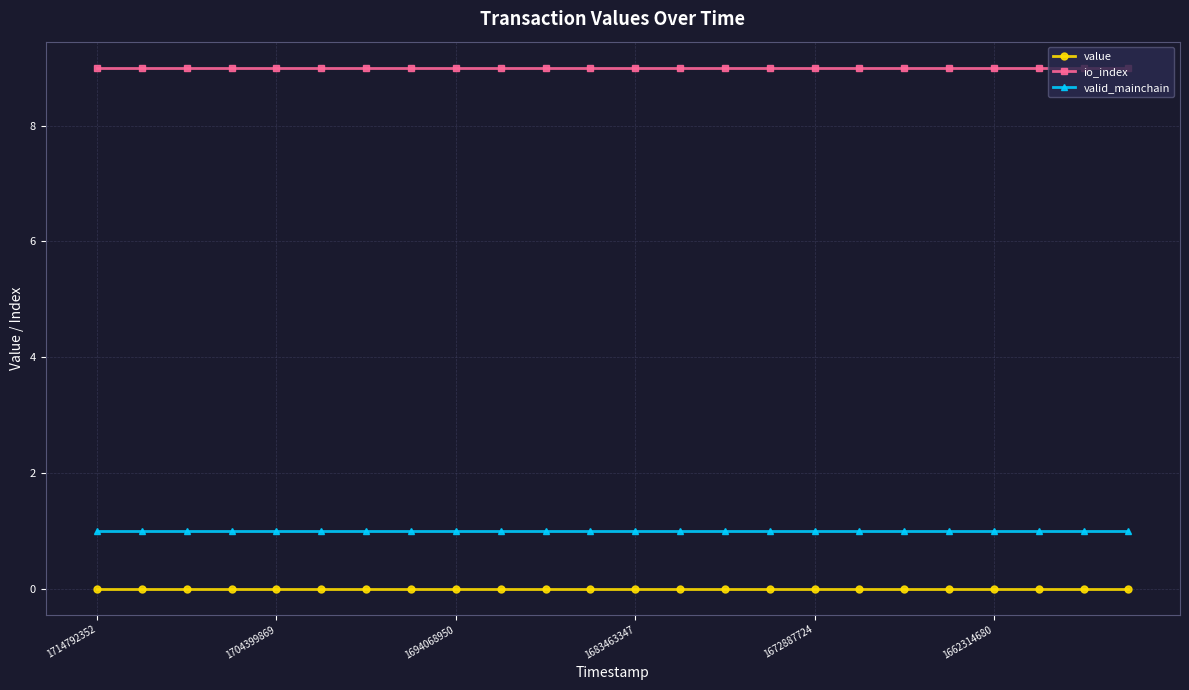

Is this an area chart (filled region under the line)?

No